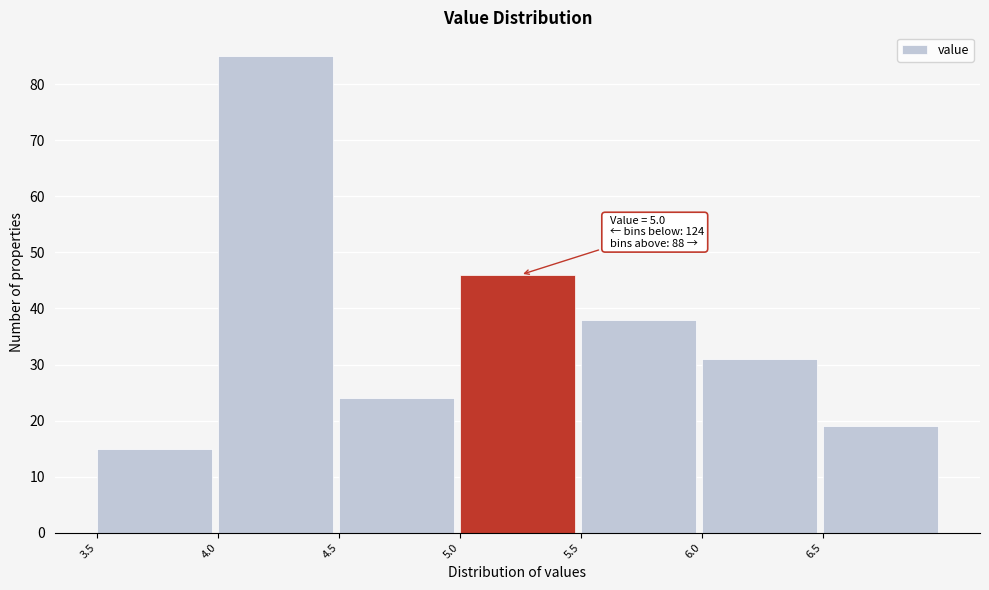

Over which range of the x-axis is the bar tallest?

4.0 to 4.5